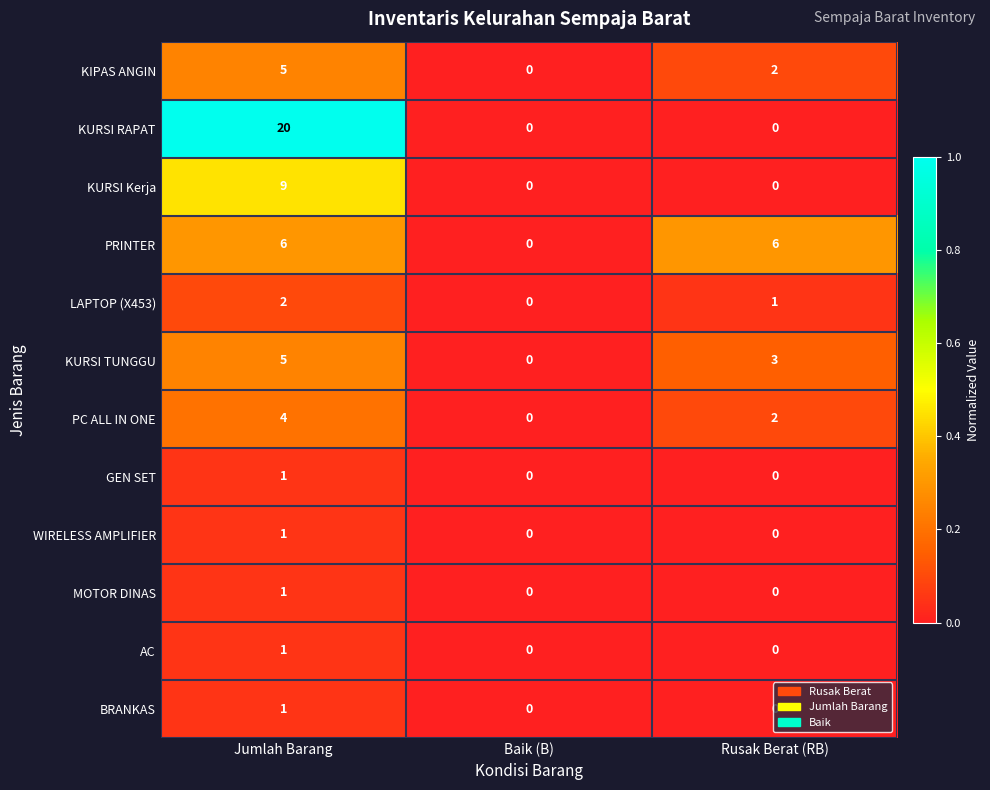

Rank the categories by KIPAS ANGIN value from lowest to highest.

Baik (B), Rusak Berat (RB), Jumlah Barang